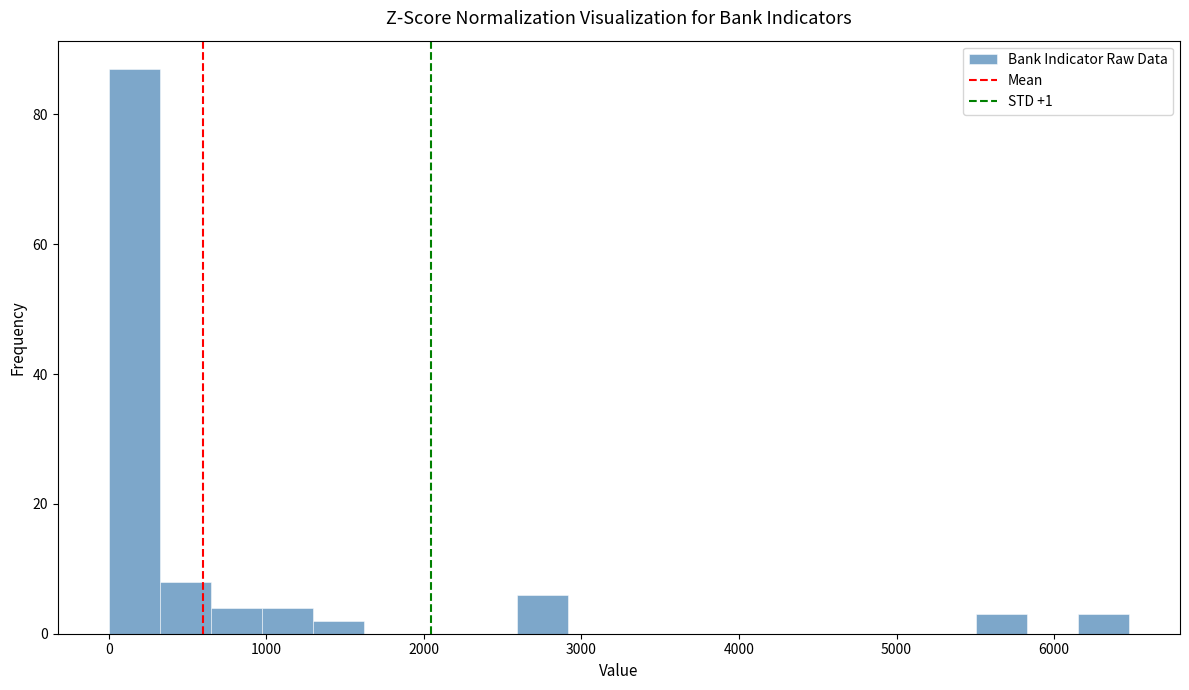

Around what value on the x-axis is the tallest bar? Give the approximate position of its centre, as read against the axis.

200